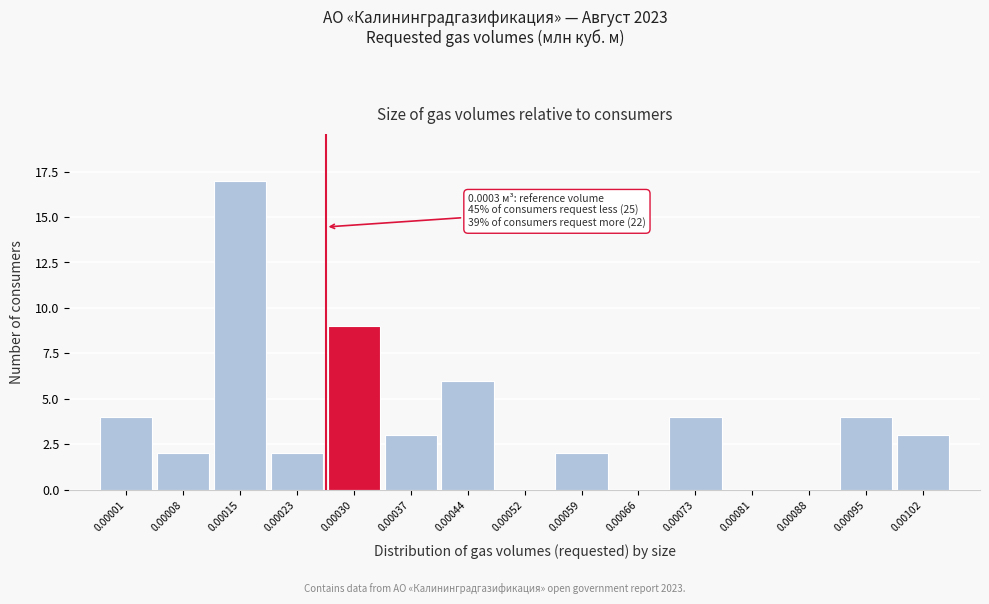

Reading left to right, extract all data points from this chart.

0.00001=4	0.00008=2	0.00015=17	0.00023=2	0.00030=9	0.00037=3	0.00044=6	0.00052=0	0.00059=2	0.00066=0	0.00073=4	0.00081=0	0.00088=0	0.00095=4	0.00102=3